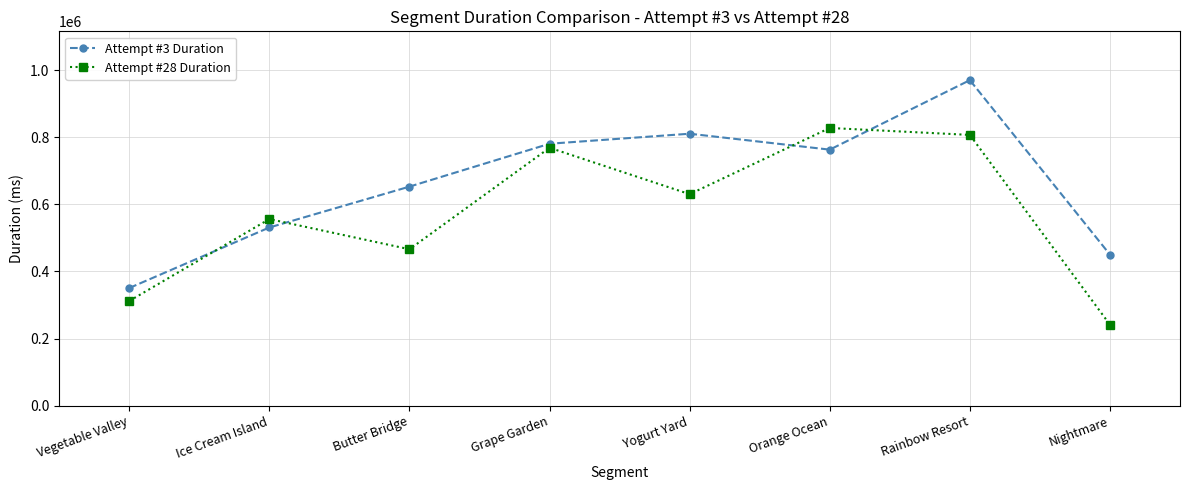

List the labels in order of Attempt #28 Duration value, largest first.

Orange Ocean, Rainbow Resort, Grape Garden, Yogurt Yard, Ice Cream Island, Butter Bridge, Vegetable Valley, Nightmare